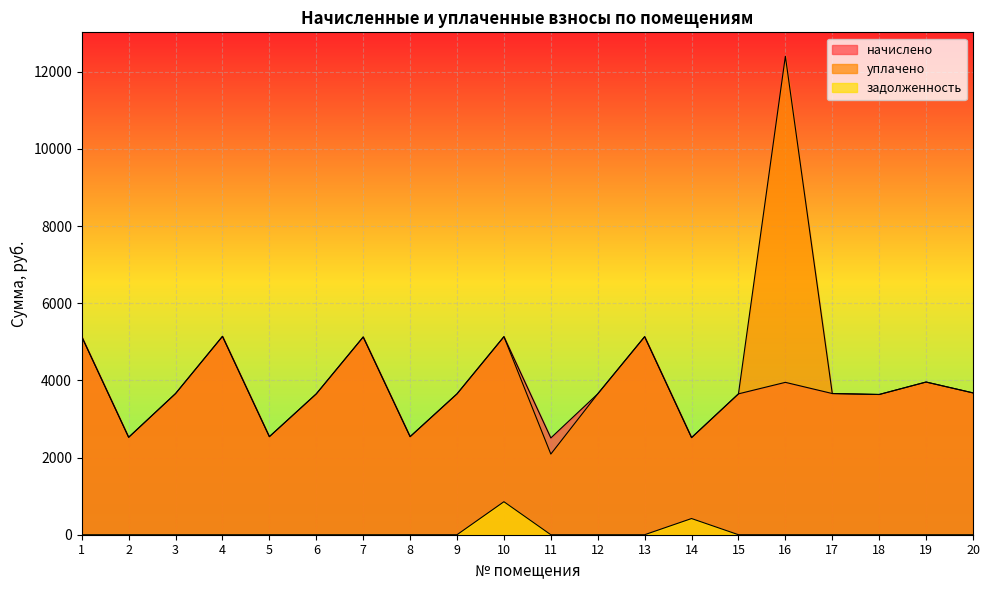

How many series are shown in this chart?

3